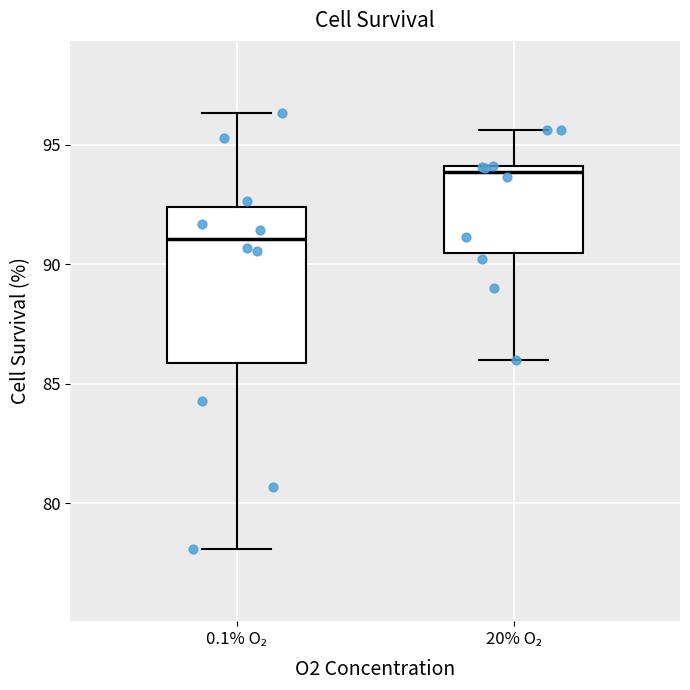

Which box has the highest median line?

20% O₂